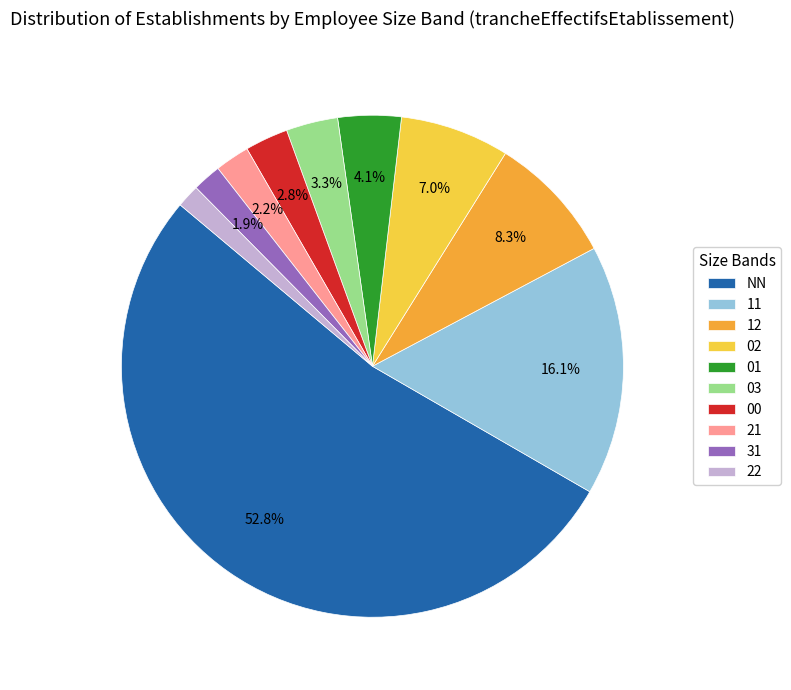

What percentage is NOT represented by 02?

93.0%